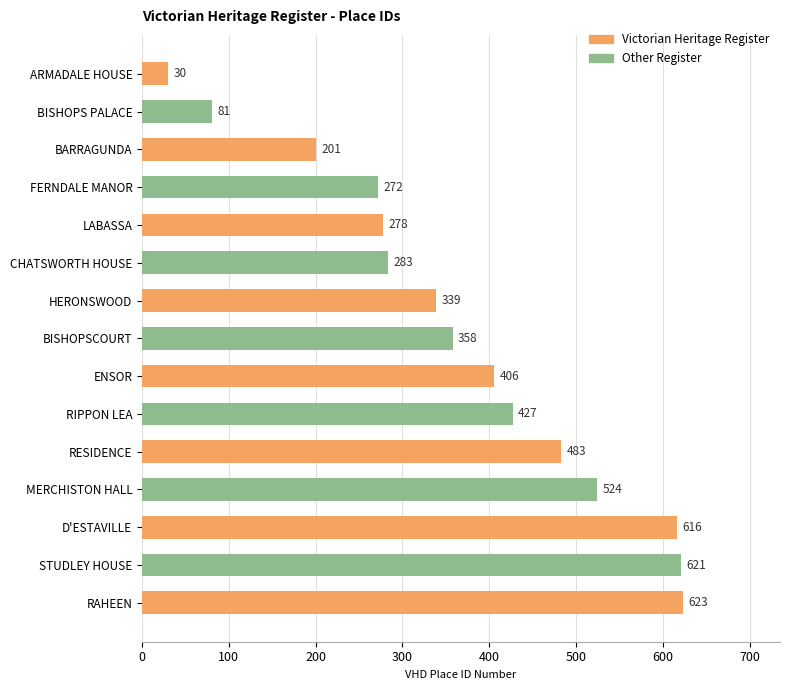

What is the approximate value at BARRAGUNDA?

201